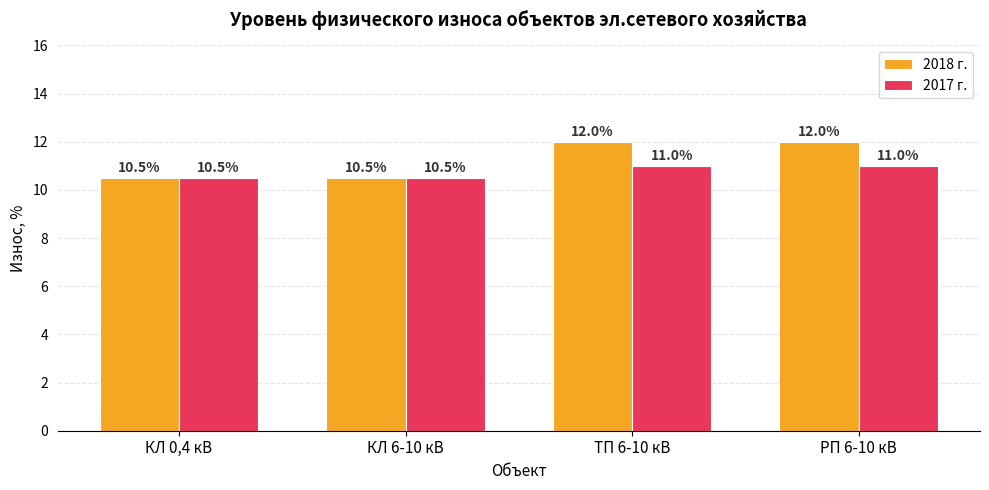

What is the total value across all series at ТП 6-10 кВ?

23.0